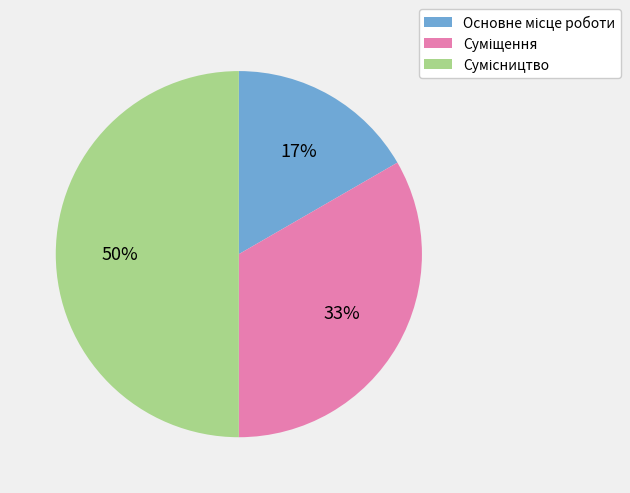

To the nearest percent, what is the difference between the largest and smallest slice percentages?

33%